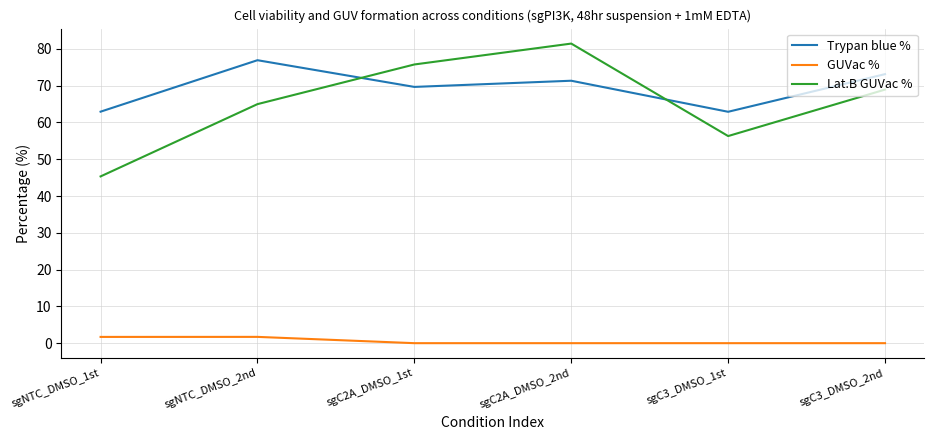

Where does the Lat.B GUVac % series first go above 68?

sgC2A_DMSO_1st